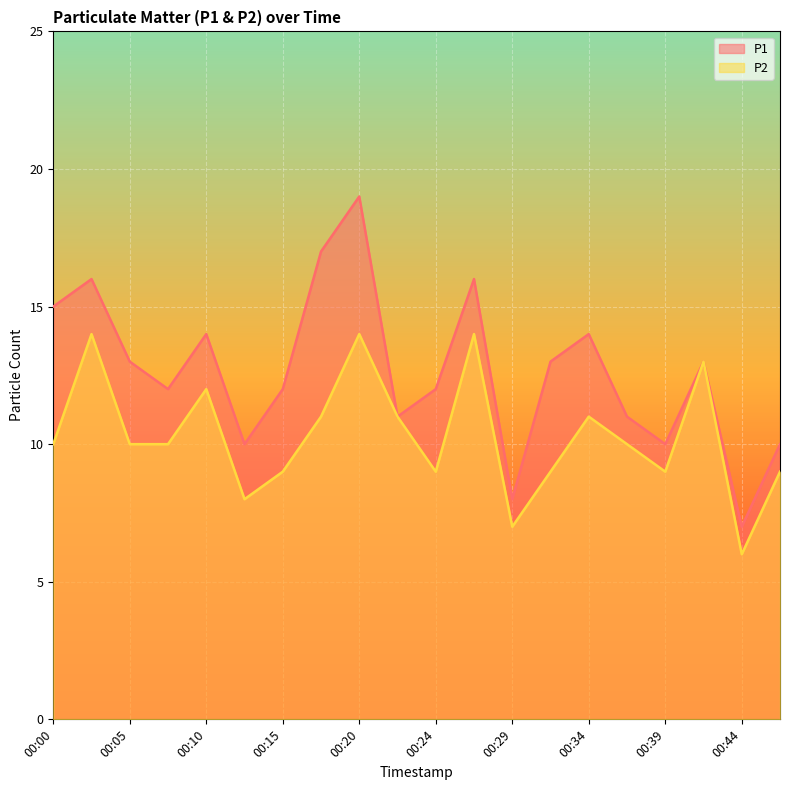

Reading left to right, transcribe all the data shown in this chart.

P1: 00:00=15	00:03=16	00:05=13	00:07=12	00:10=14	00:12=10	00:15=12	00:17=17	00:20=19	00:22=11	00:24=12	00:27=16	00:29=8	00:32=13	00:34=14	00:37=11	00:39=10	00:41=13	00:44=7	00:46=10
P2: 00:00=10	00:03=14	00:05=10	00:07=10	00:10=12	00:12=8	00:15=9	00:17=11	00:20=14	00:22=11	00:24=9	00:27=14	00:29=7	00:32=9	00:34=11	00:37=10	00:39=9	00:41=13	00:44=6	00:46=9